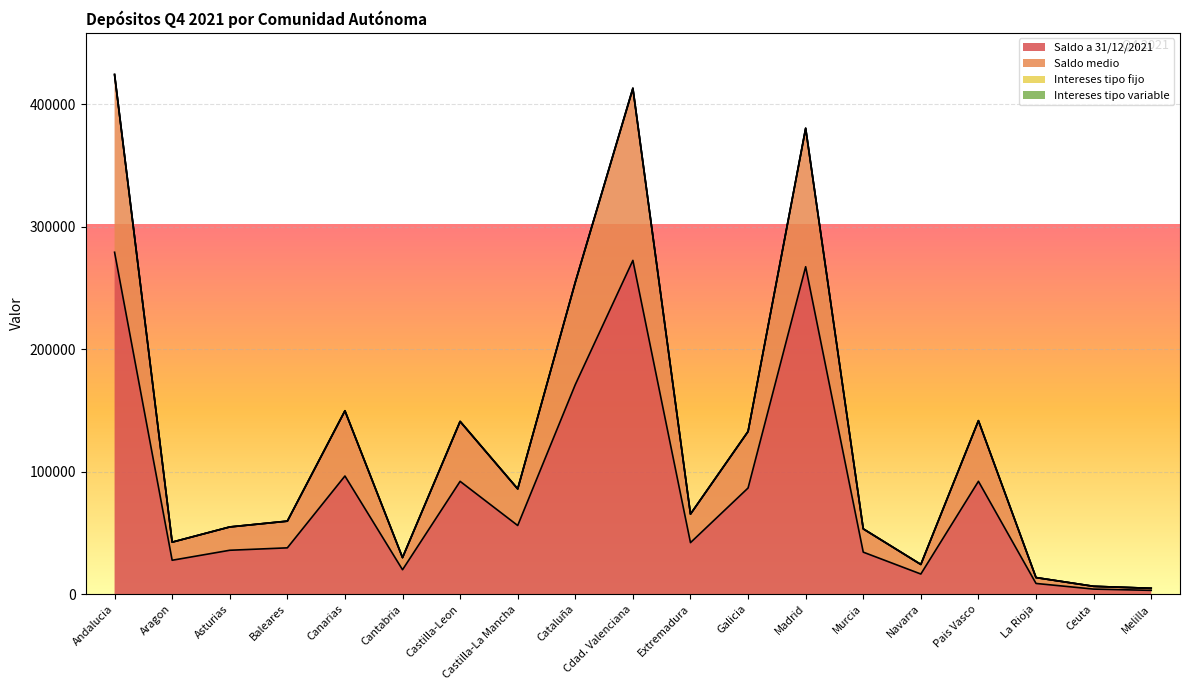

What are all the series names shown in the legend?

Saldo a 31/12/2021, Saldo medio, Intereses tipo fijo, Intereses tipo variable